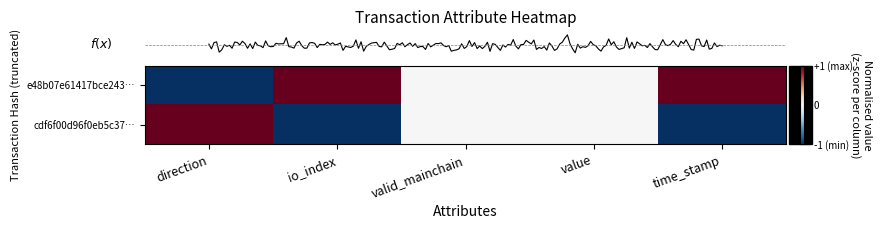

Which series has the widest spread of values?

row_0